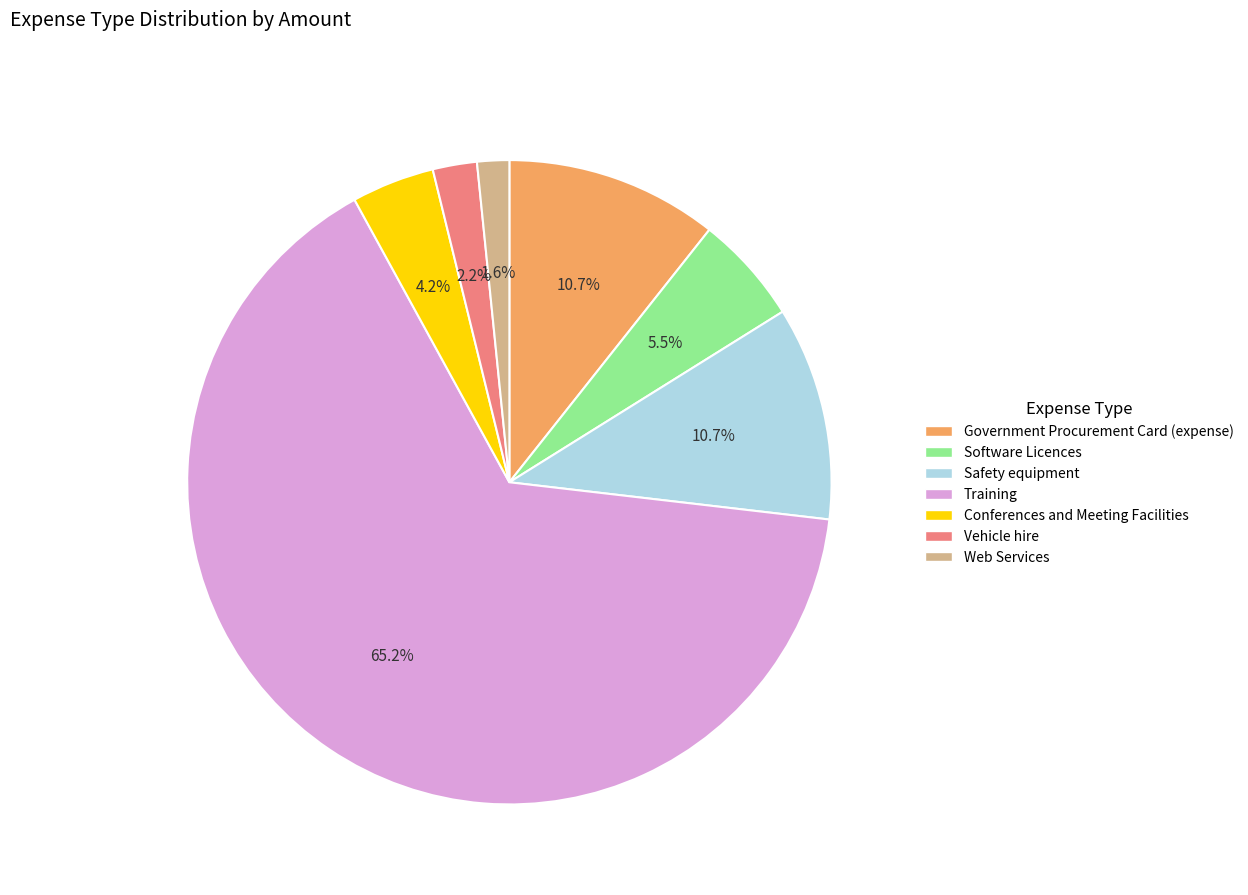

To the nearest percent, what is the difference between the largest and smallest slice percentages?

64%